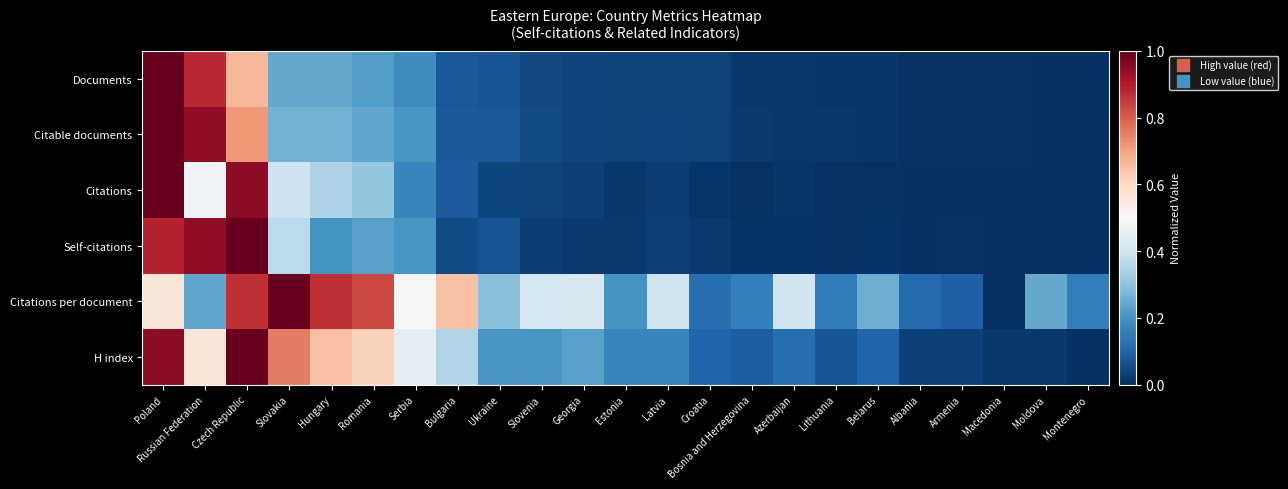

At which category is the sum across all series the highest?

Poland